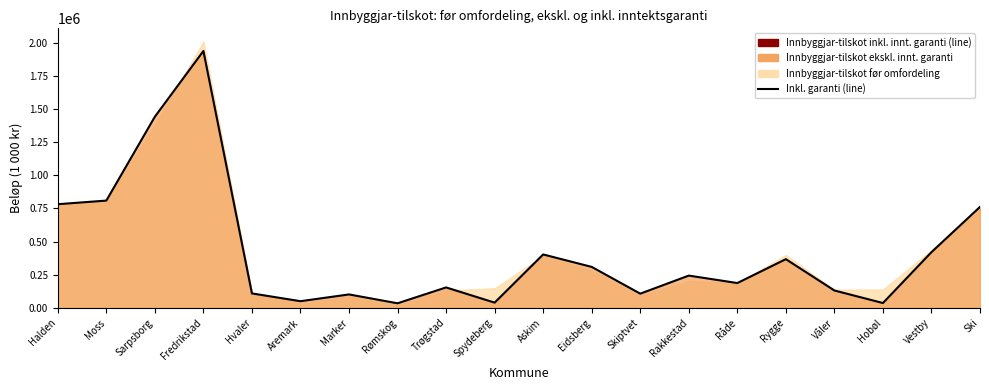

What position from the left is Spydeberg?

10